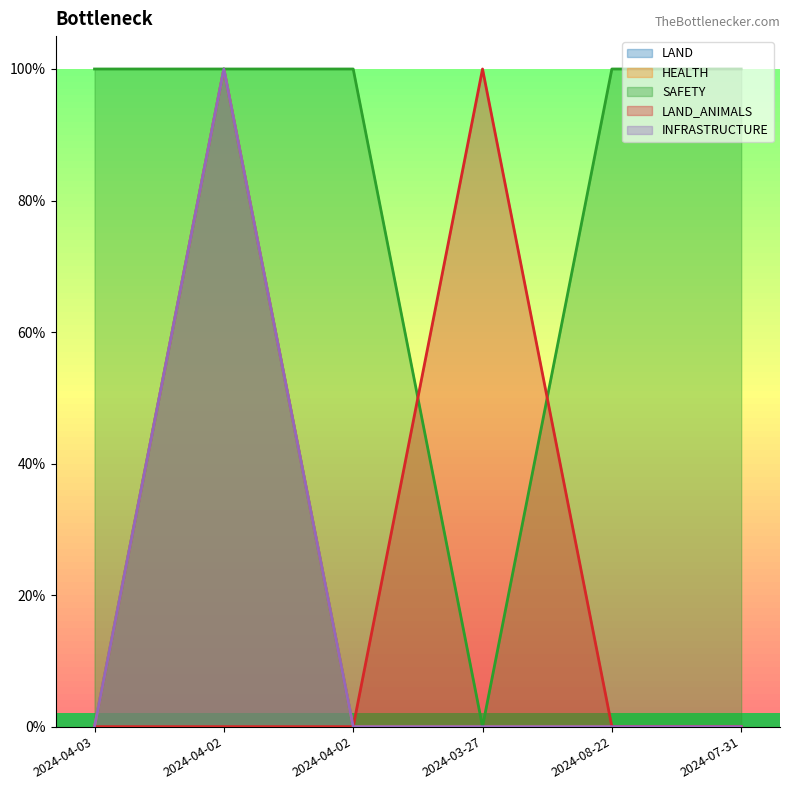

How many LAND values are between 0 and 1?

6